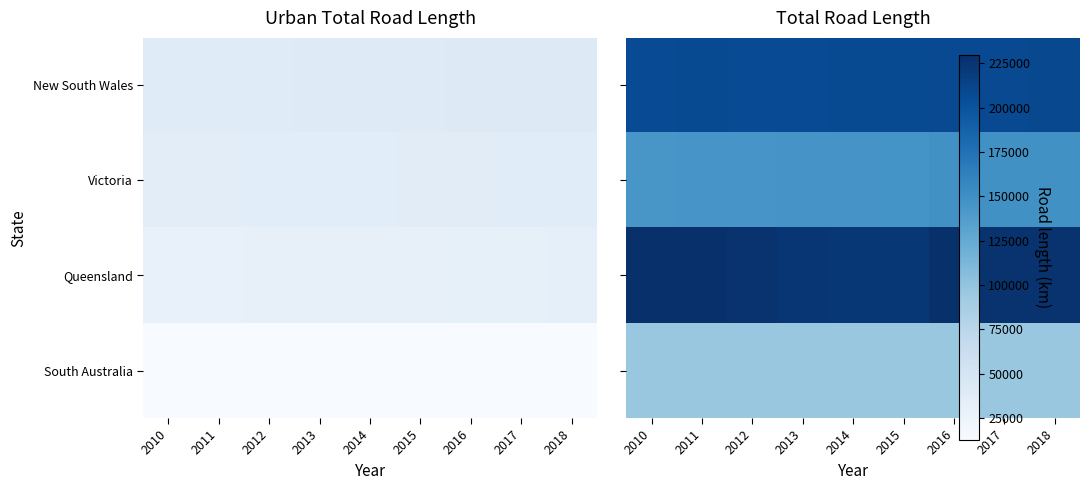

At which category is the sum across all series the highest?

2016